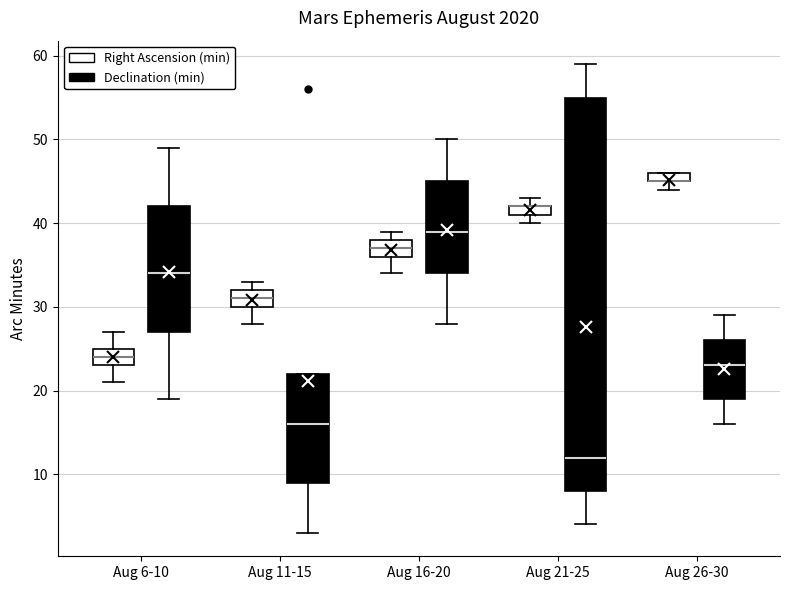

Where does the median line of the box for Aug 21-25 (Declination (min)) sit on the y-axis? The values are not printed on the chart, so give them approximately, as read against the axis.

12